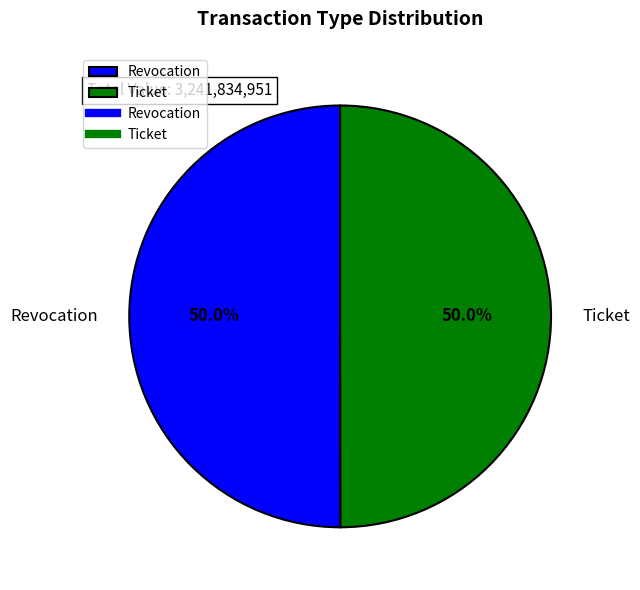

What portion of the pie excludes Revocation?

50.0%